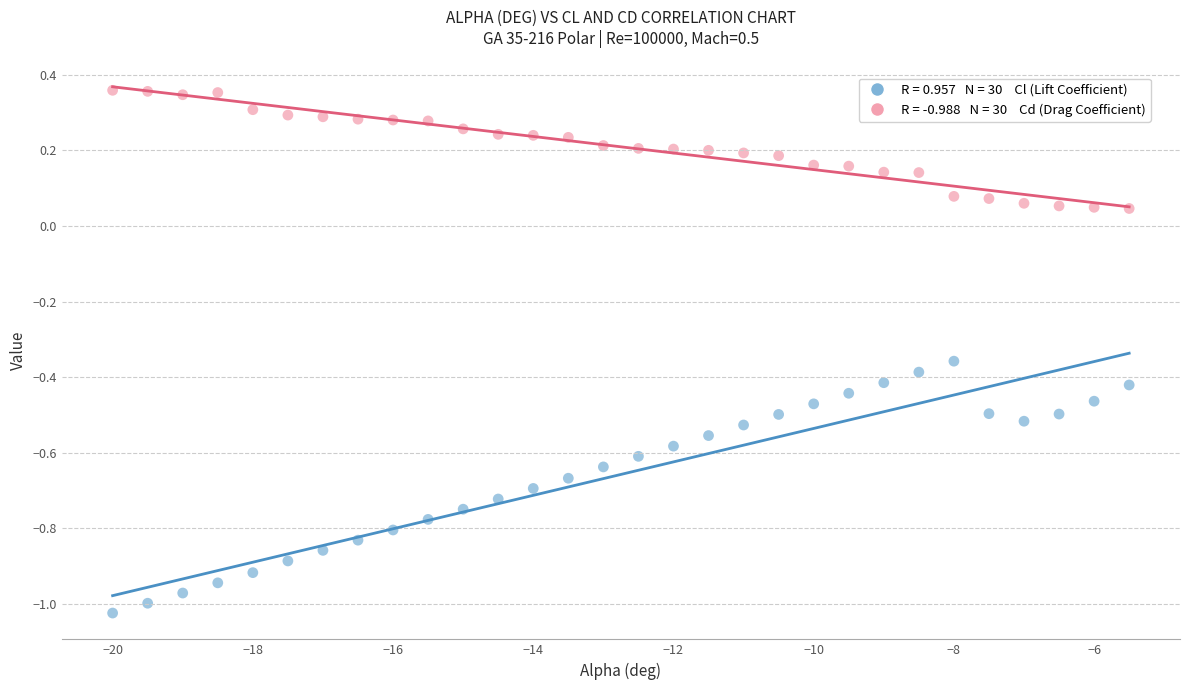

Across all data points, what is the range of Y values (max minus min)?

1.4